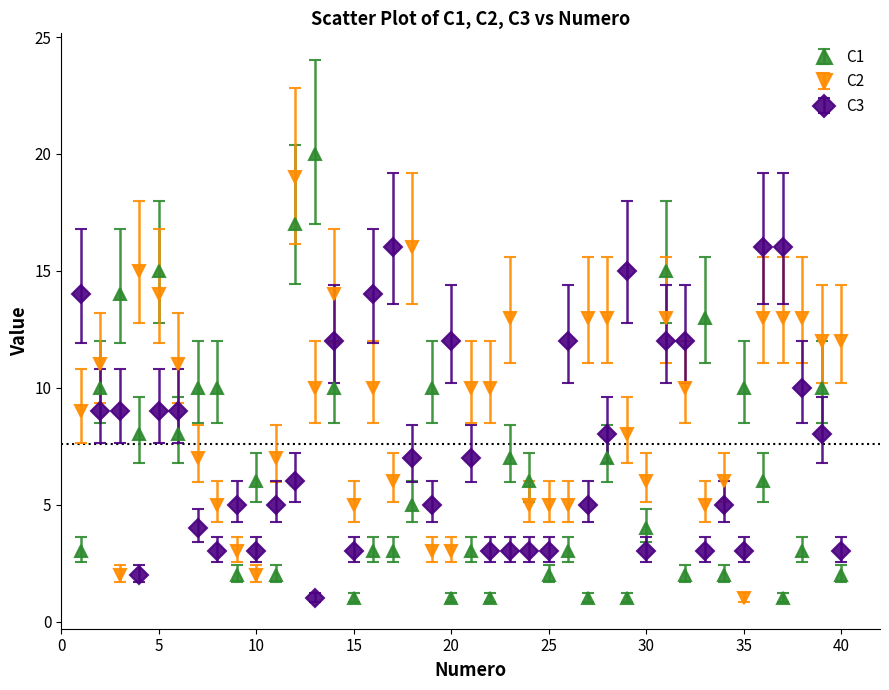

What are all the series names shown in the legend?

C1, C2, C3